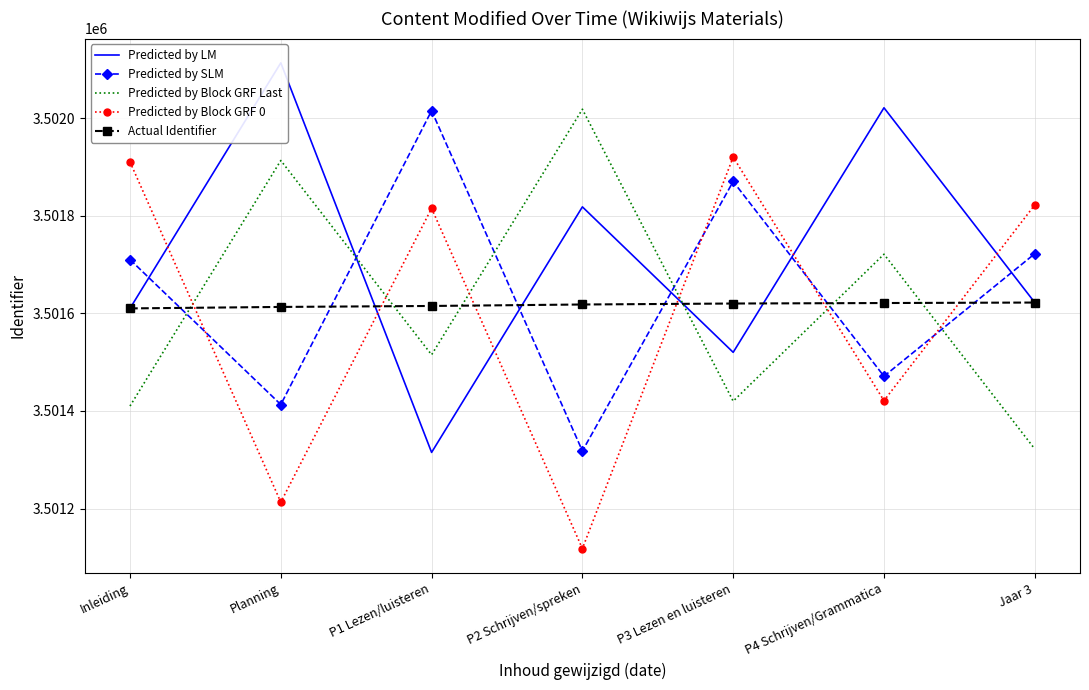

The Predicted by SLM series shows 3501318 at P2 Schrijven/spreken. True or false?

True